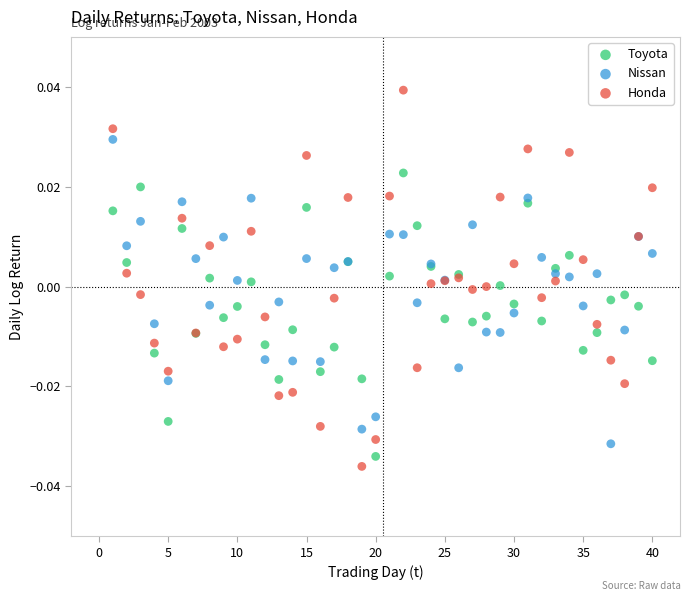

Which series has the widest spread of Y values?

Honda